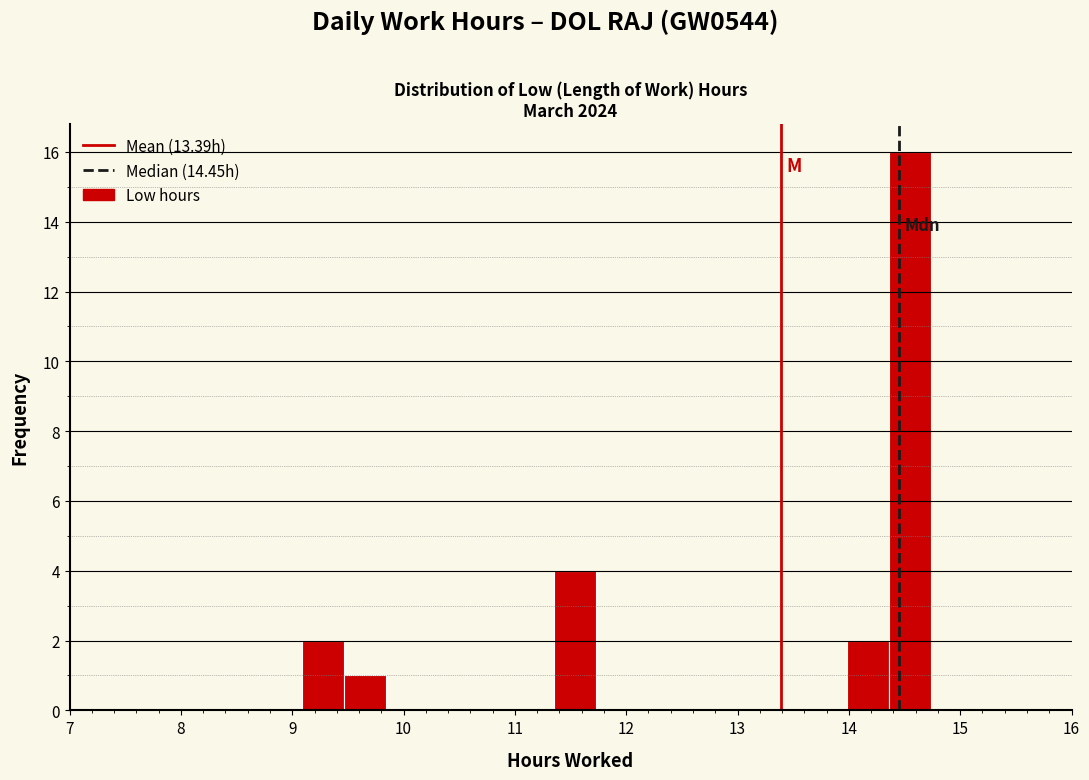

Around what value on the x-axis is the tallest bar? Give the approximate position of its centre, as read against the axis.

14.6